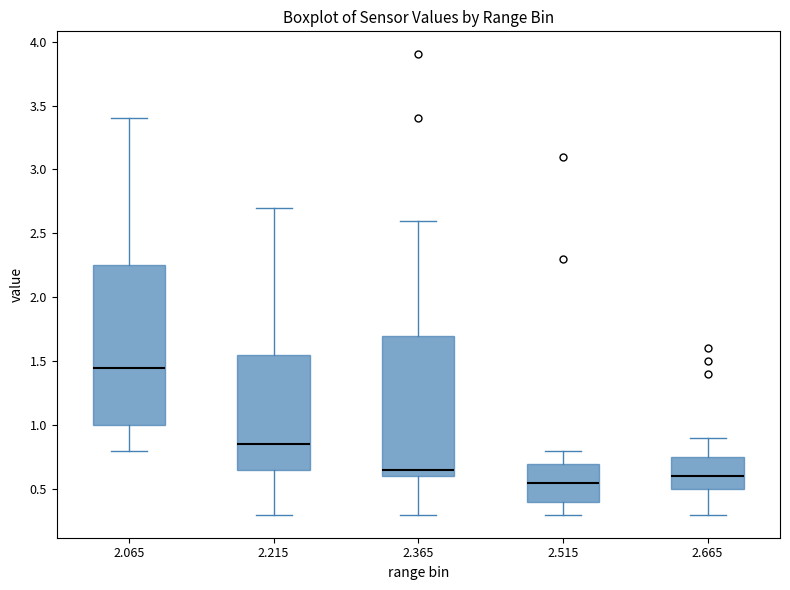

Reading left to right, transcribe this box plot: for each box, give where its median line is, the range the box spans, and where its two whiskers end, as read against the y-axis. The values are not printed on the chart, so give them approximately, as read against the axis.

2.065: median 1.45, box 1.00 to 2.25, whiskers 0.80 to 3.40
2.215: median 0.85, box 0.65 to 1.55, whiskers 0.30 to 2.70
2.365: median 0.65, box 0.60 to 1.70, whiskers 0.30 to 2.60
2.515: median 0.55, box 0.40 to 0.70, whiskers 0.30 to 0.80
2.665: median 0.60, box 0.50 to 0.75, whiskers 0.30 to 0.90